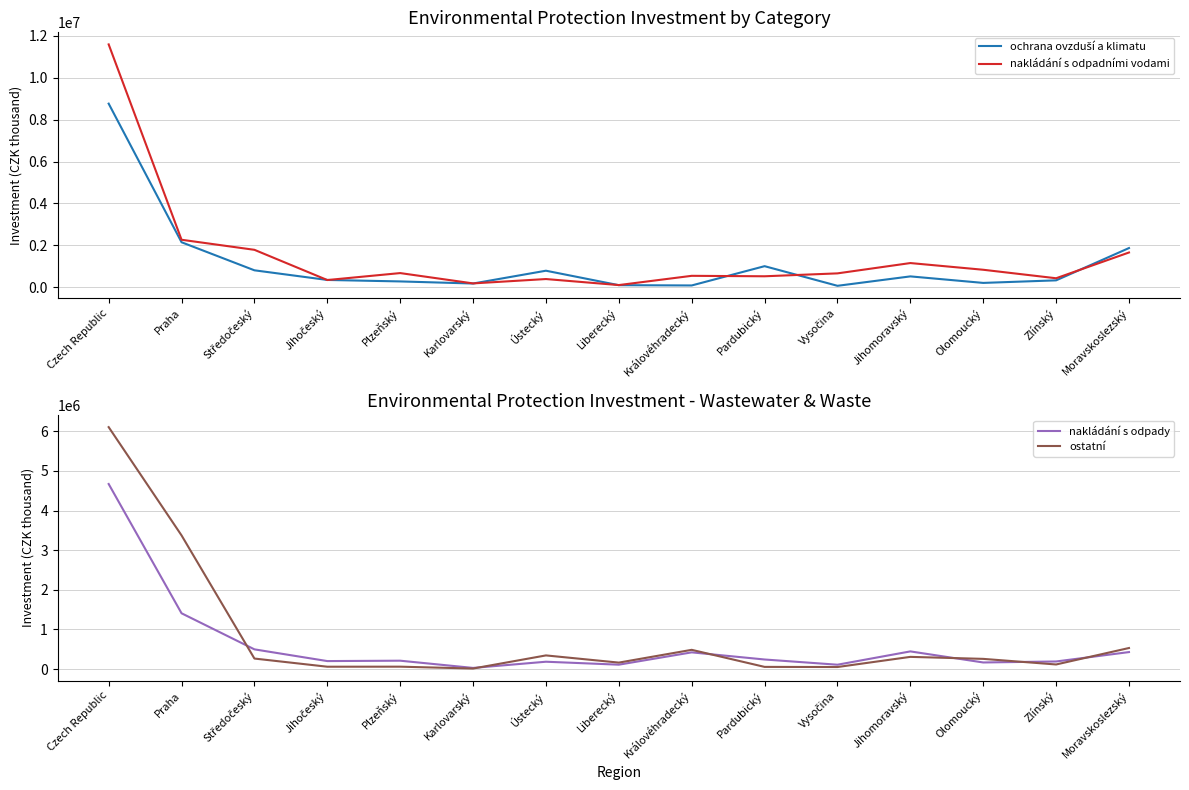

Read the nakládání s odpady value at Moravskoslezský, to the nearest 100.

430200